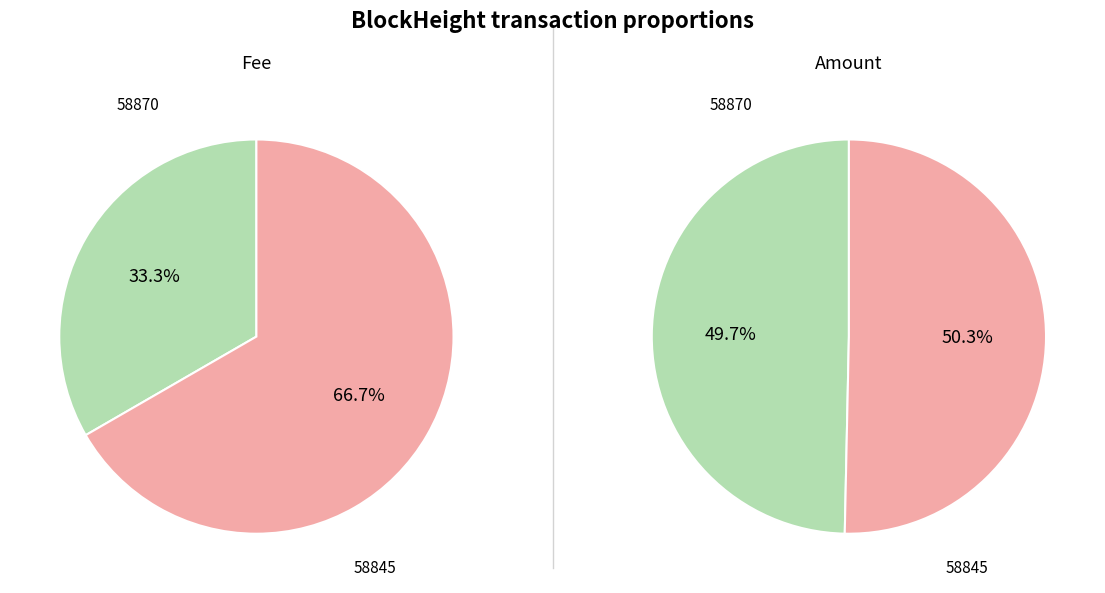

Is there any slice that represents more than half of the pie?

Yes